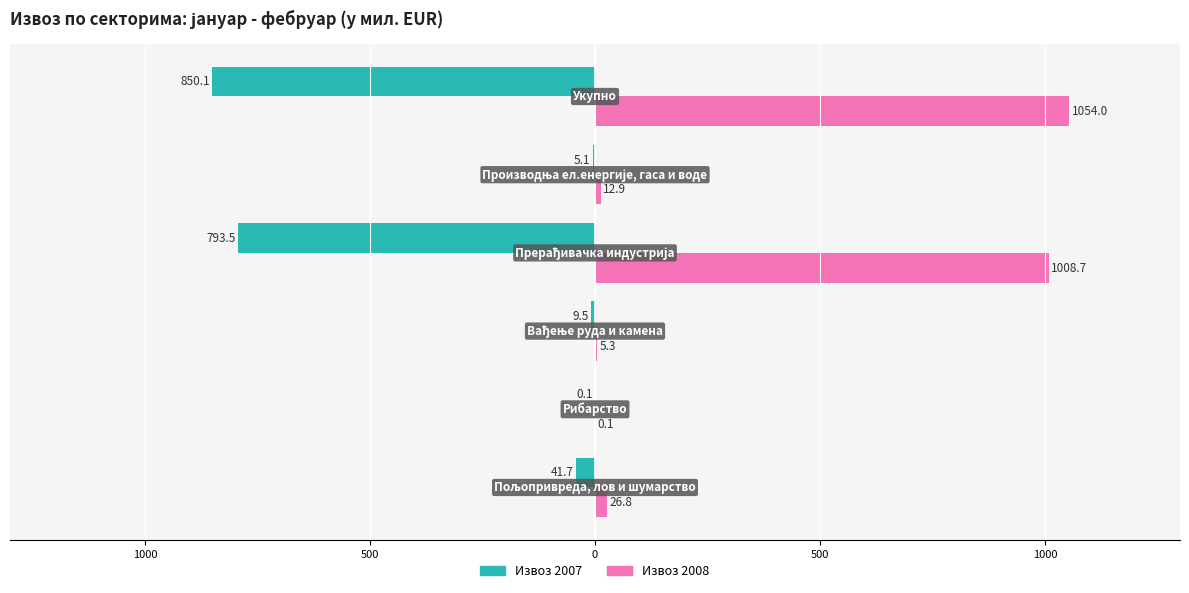

What are all the series names shown in the legend?

Извоз 2007, Извоз 2008